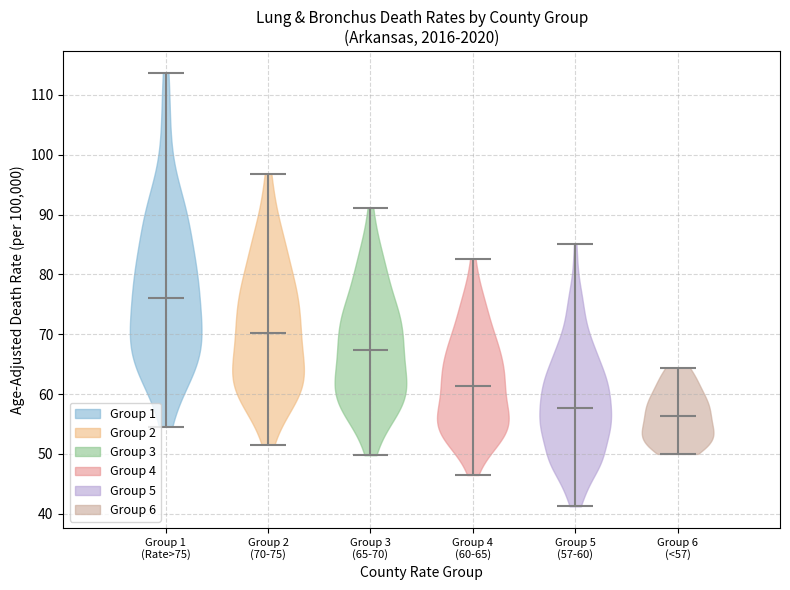

Reading left to right, read every violin against the y-axis: where its median line is, and the lowest and highest points it reaches. The values are not printed on the chart, so give them approximately, as read against the axis.

Group 1 (Rate>75): median line 76, lowest point 55, highest point 114
Group 2 (70-75): median line 70, lowest point 52, highest point 97
Group 3 (65-70): median line 67, lowest point 50, highest point 91
Group 4 (60-65): median line 61, lowest point 46, highest point 83
Group 5 (57-60): median line 58, lowest point 41, highest point 85
Group 6 (<57): median line 56, lowest point 50, highest point 64